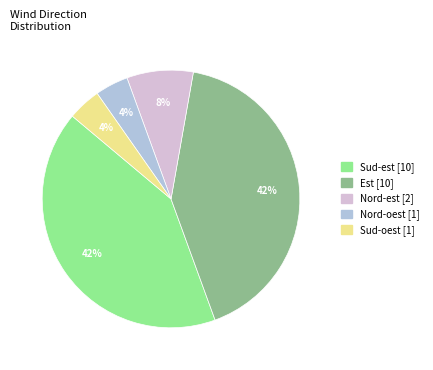

To the nearest percent, what is the average slice percentage?

20%